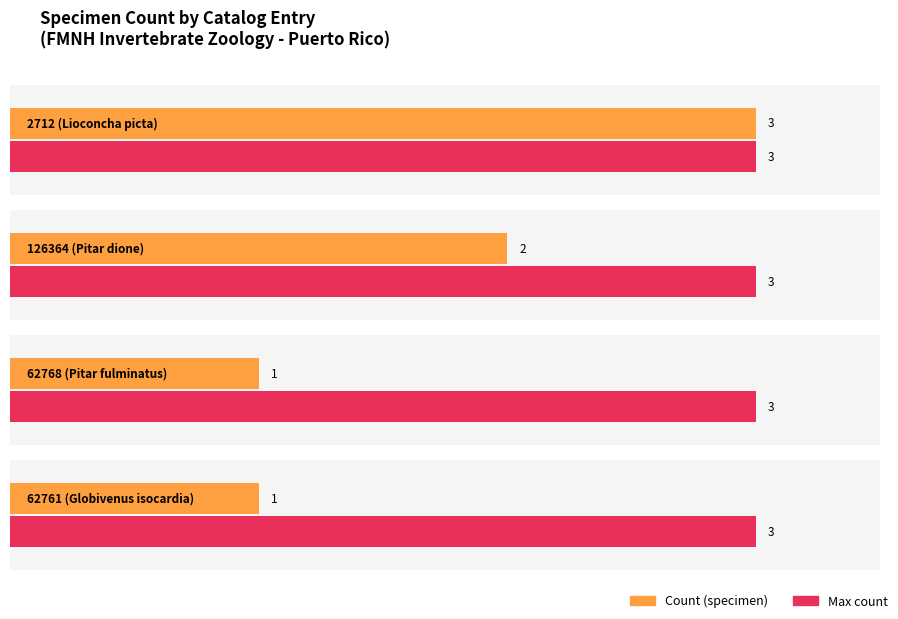

At which category does the chart reach its minimum across all series?

62768 (Pitar fulminatus)